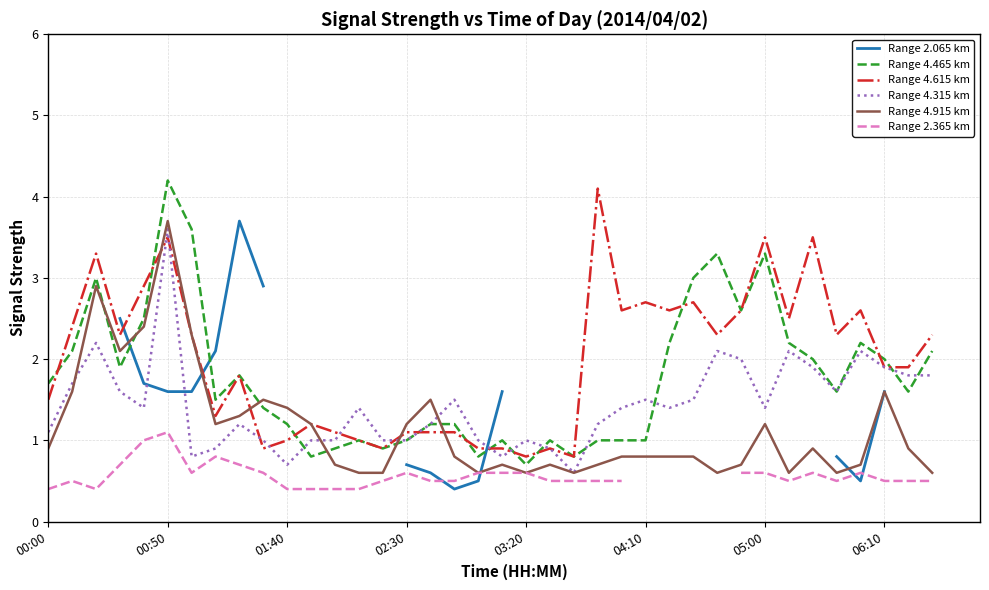

True or false: Range 4.465 km and Range 2.365 km intersect in this chart.

False